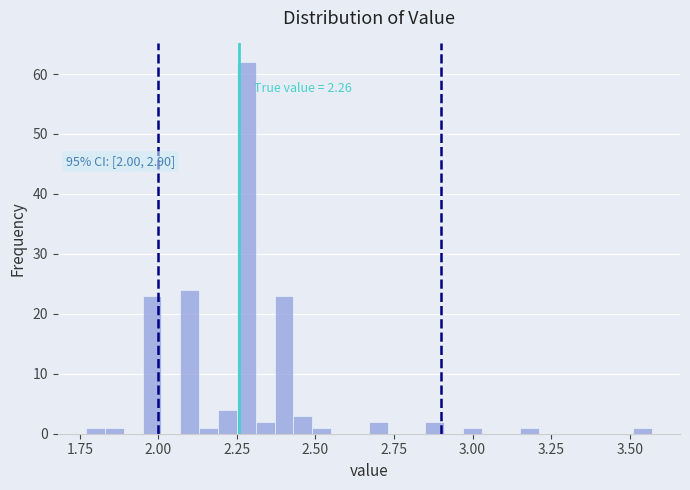

Read against the x-axis, roughly where is the centre of the tallest bar?

2.30